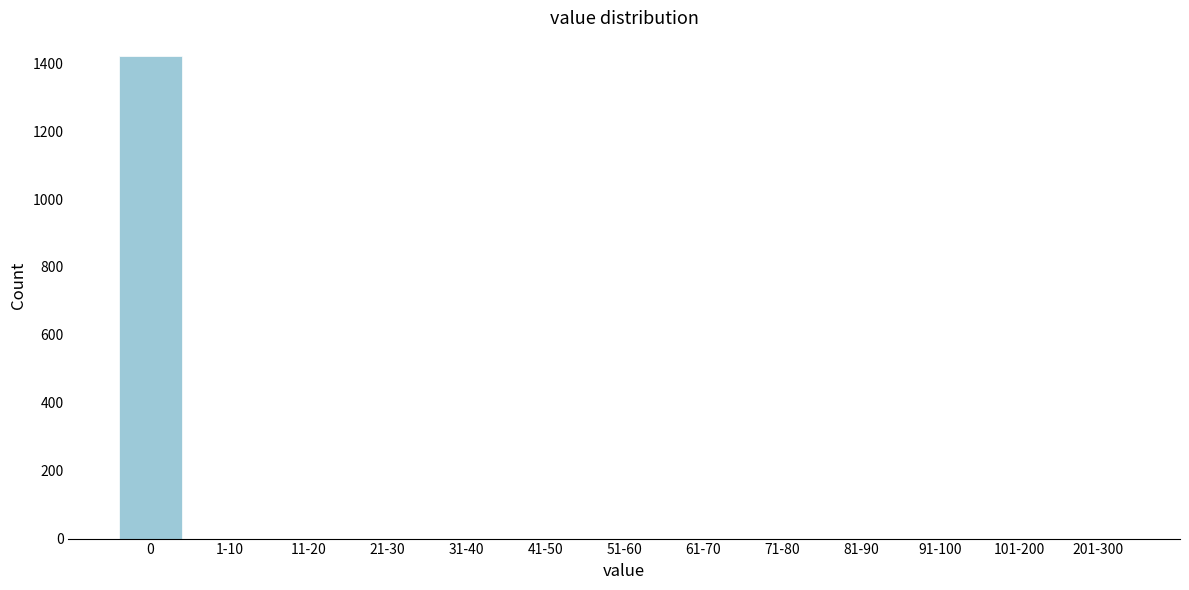

Reading left to right, list all the values displayed in this chart.

0=1420	1-10=0	11-20=0	21-30=0	31-40=0	41-50=0	51-60=0	61-70=0	71-80=0	81-90=0	91-100=0	101-200=0	201-300=0